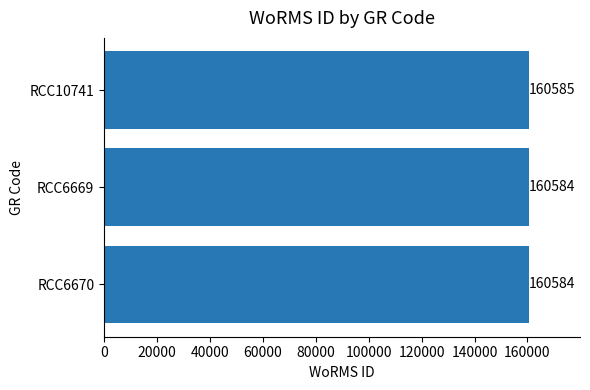

What position from the bottom is RCC10741?

3